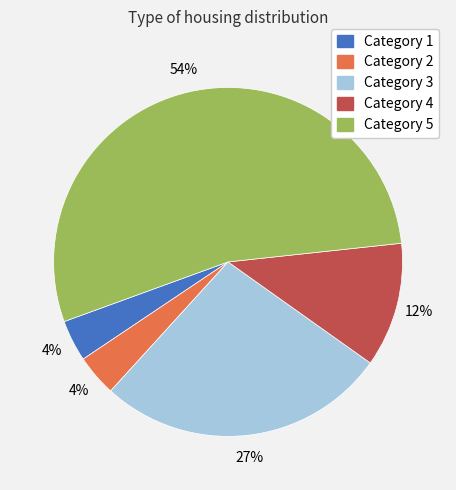

Is there any slice that represents more than half of the pie?

Yes